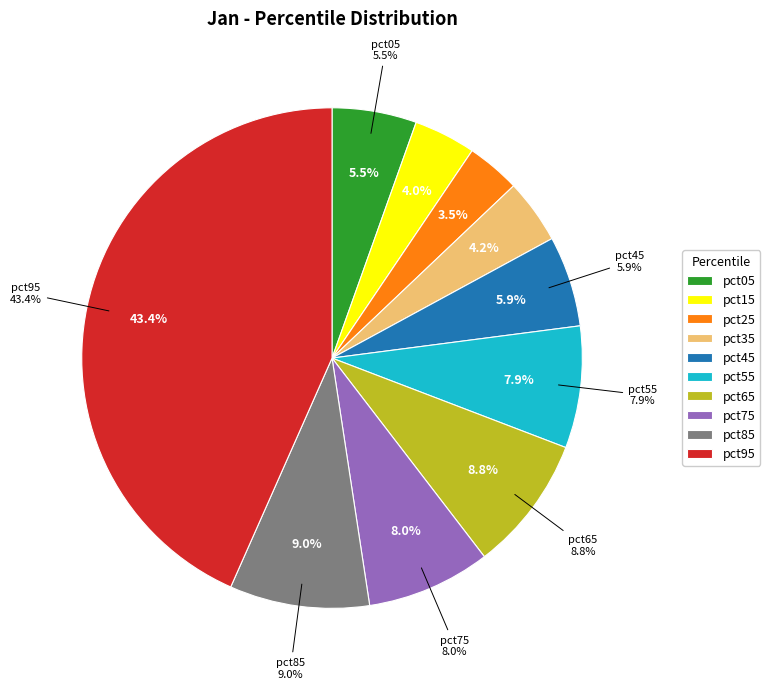

The pct95 slice represents 35% of the pie. True or false?

False